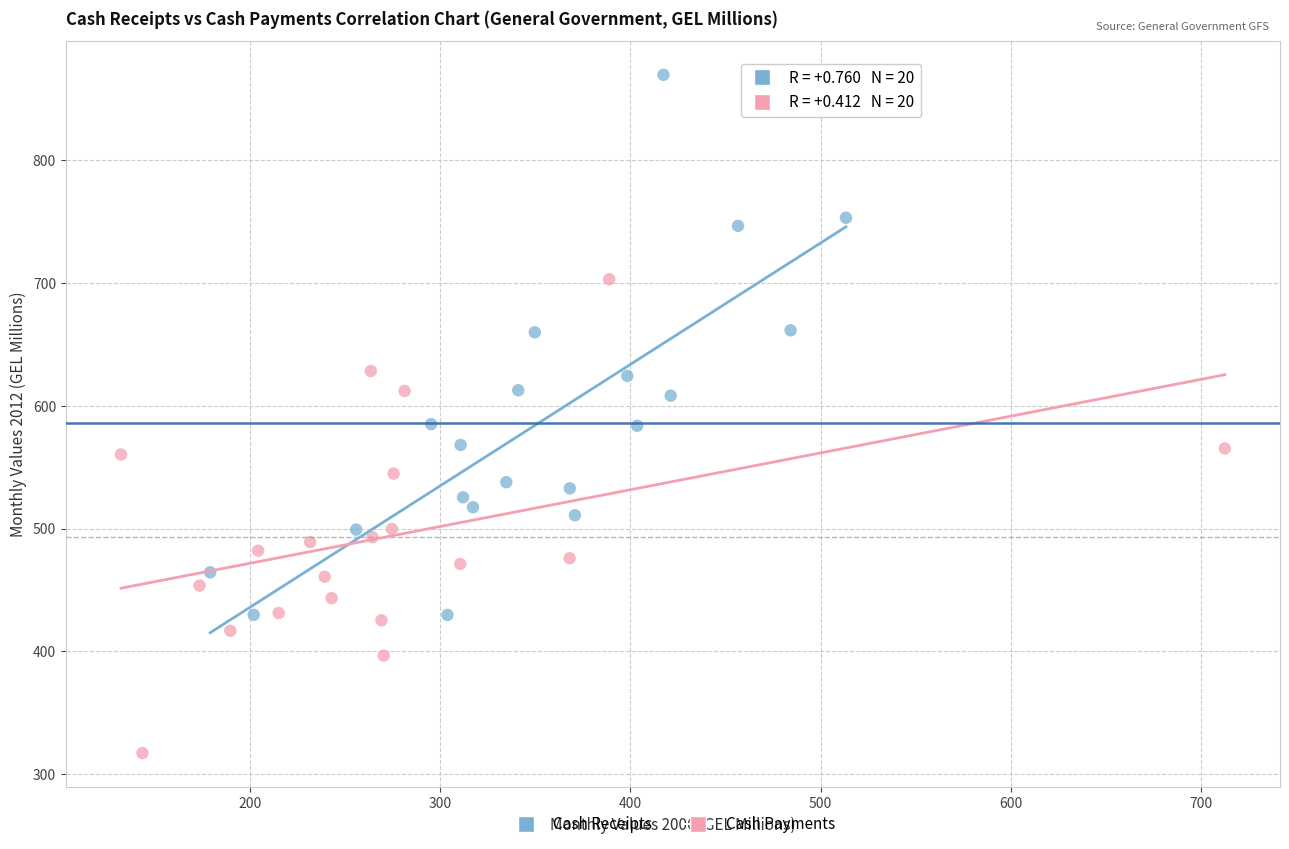

Which series has the widest spread of Y values?

Cash Receipts